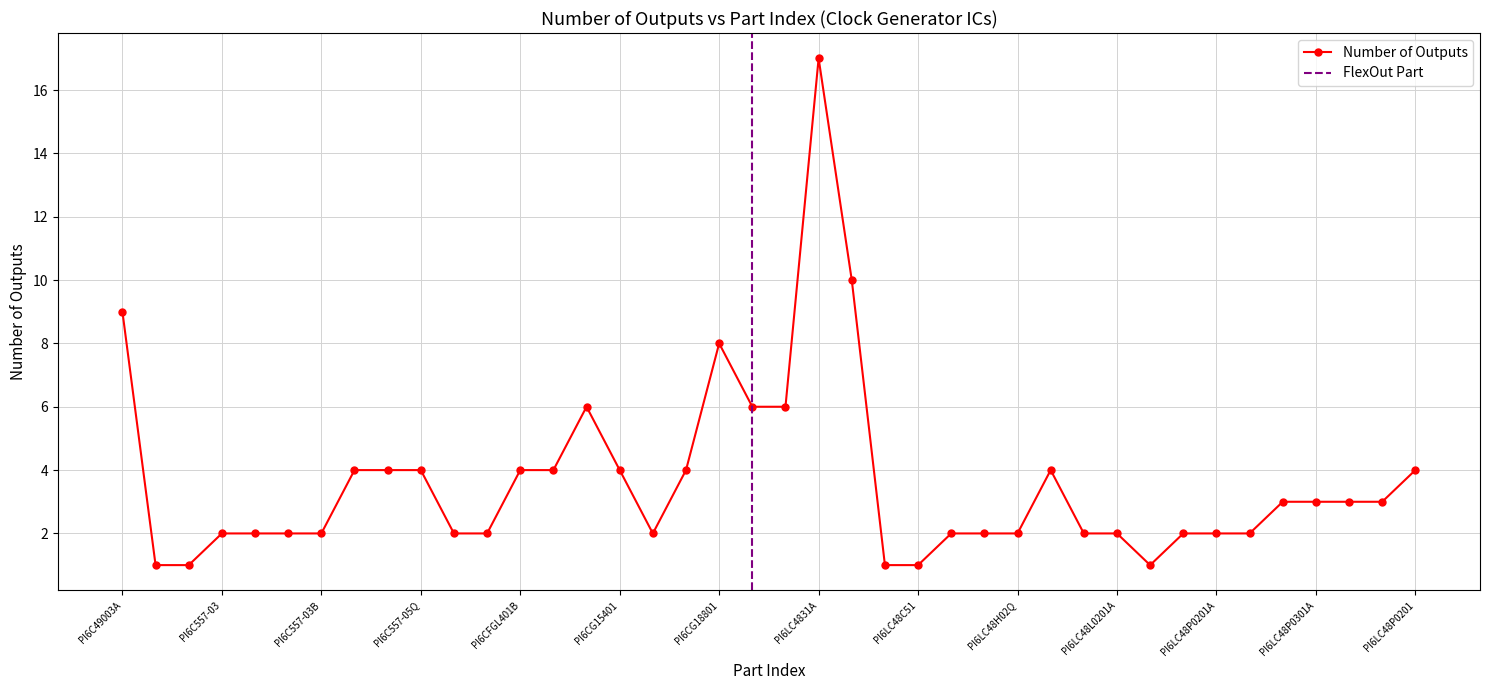

The value at PI6LC48C51 is 1. True or false?

True